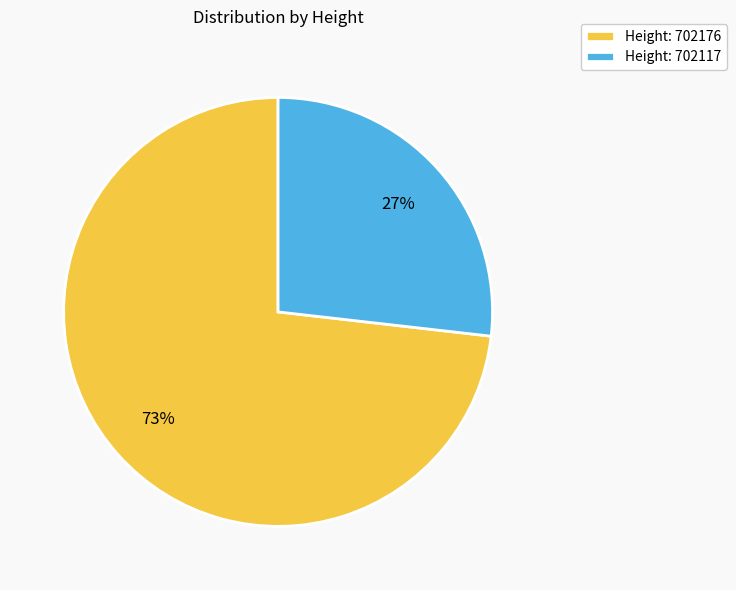

Is it true that Height: 702176 is 63% of the pie?

False